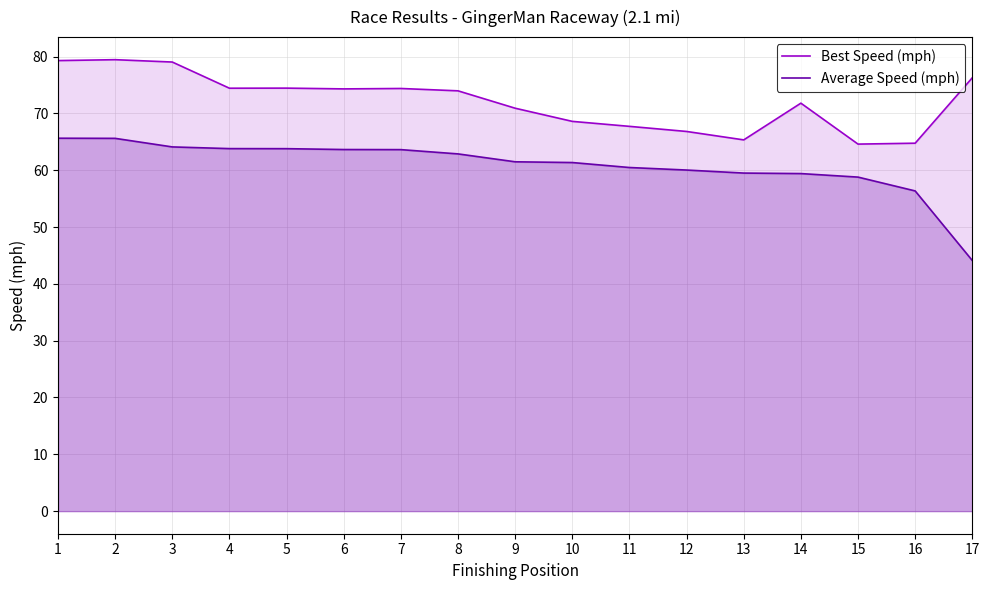

What is the sum of all Best Speed (mph) values?

1226.0